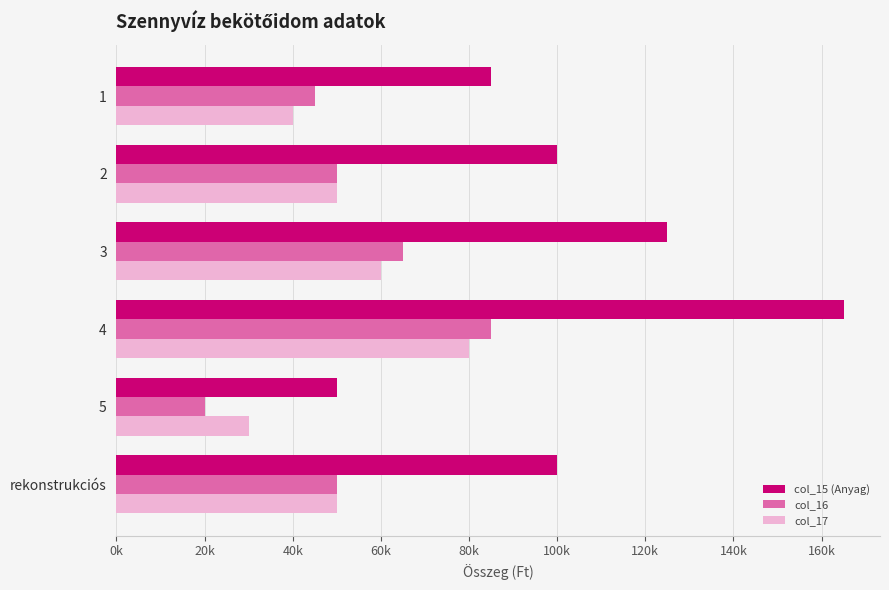

Which series has the largest total across all categories?

col_15 (Anyag)